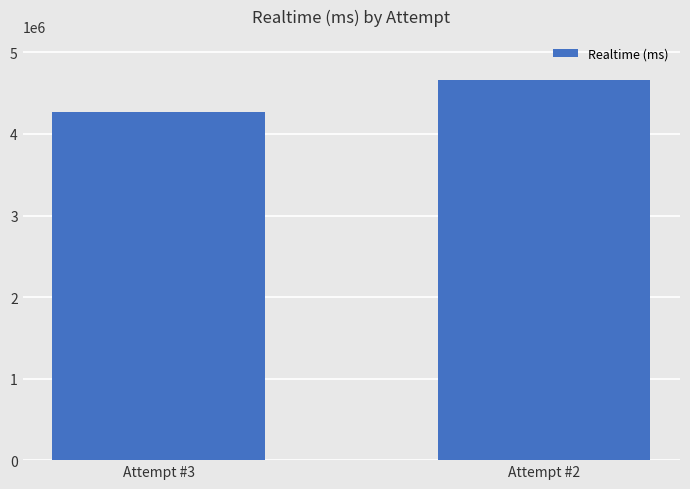

Does the chart contain stacked bars?

No